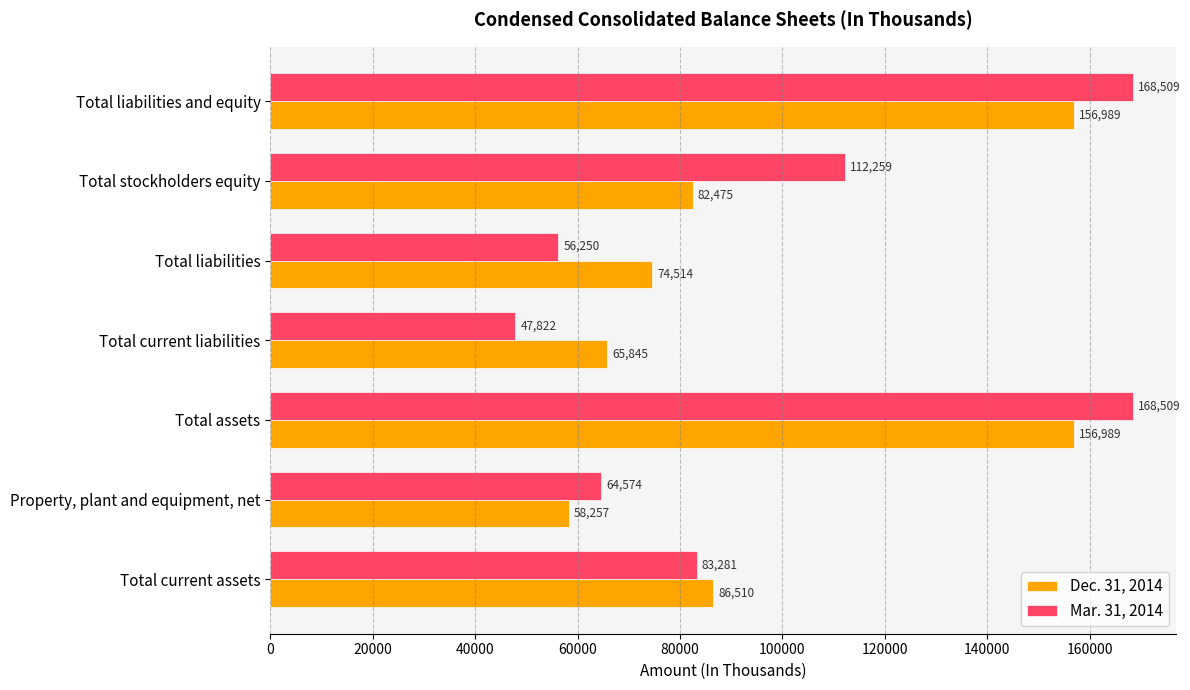

Rank the series by their average value, from highest to lowest.

Mar. 31, 2014, Dec. 31, 2014